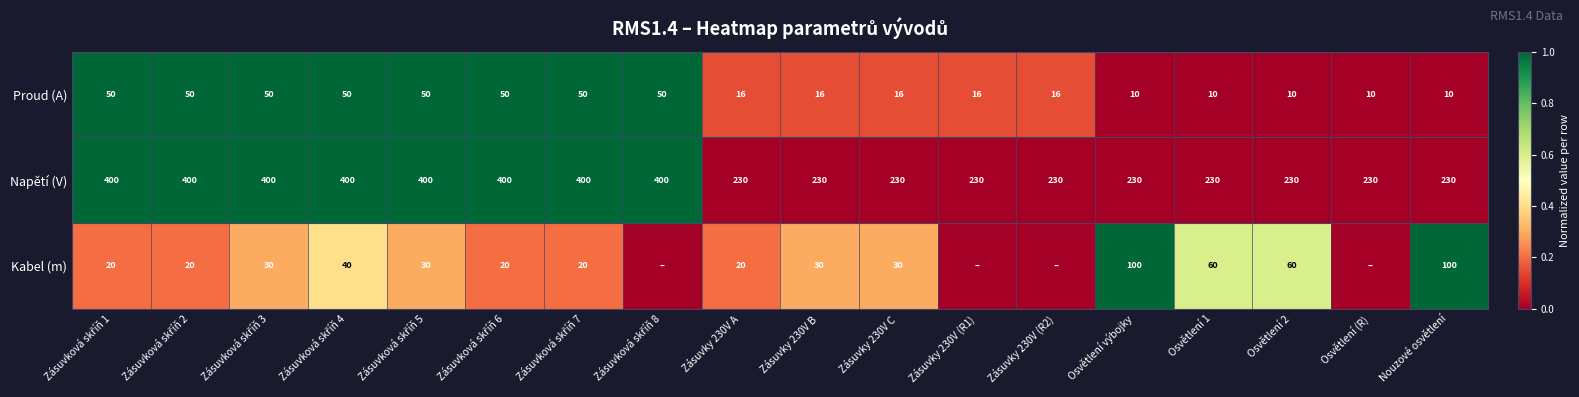

Count the number of data series in this chart.

3